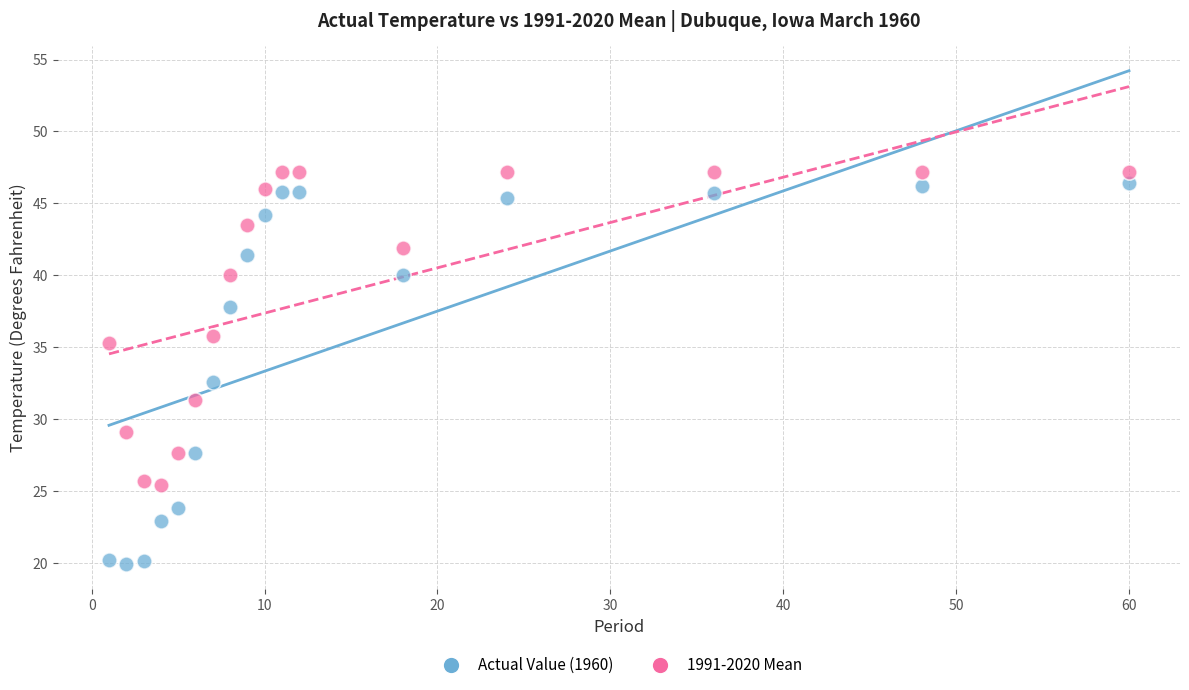

Across all data points, what is the range of X values (max minus min)?

59.0